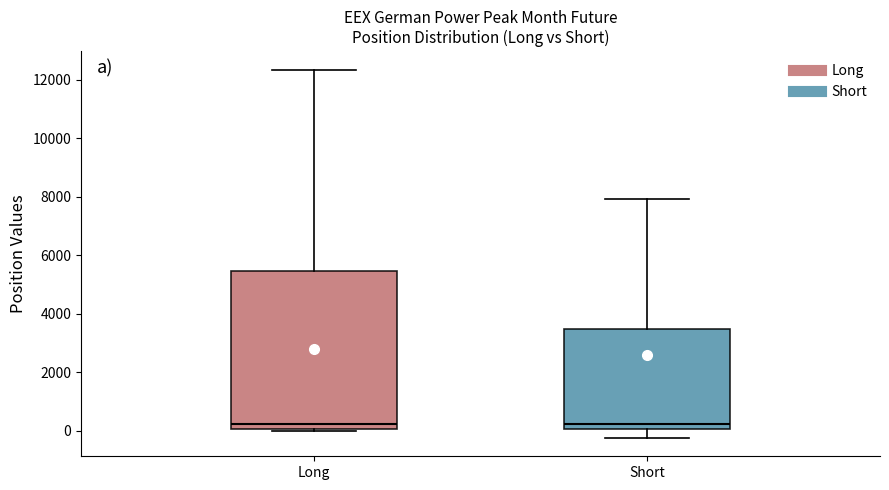

Reading left to right, transcribe this box plot: for each box, give where its median line is, the range the box spans, and where its two whiskers end, as read against the y-axis. The values are not printed on the chart, so give them approximately, as read against the axis.

Long: median 200, box 0 to 5400, whiskers 0 to 12400
Short: median 200, box 0 to 3400, whiskers -200 to 8000